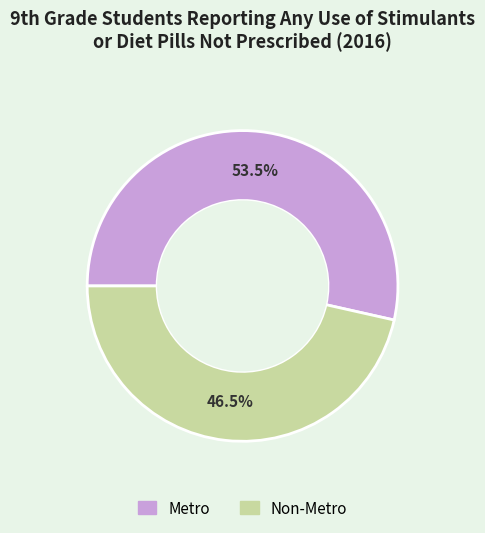

What percentage is NOT represented by Metro?

46.5%